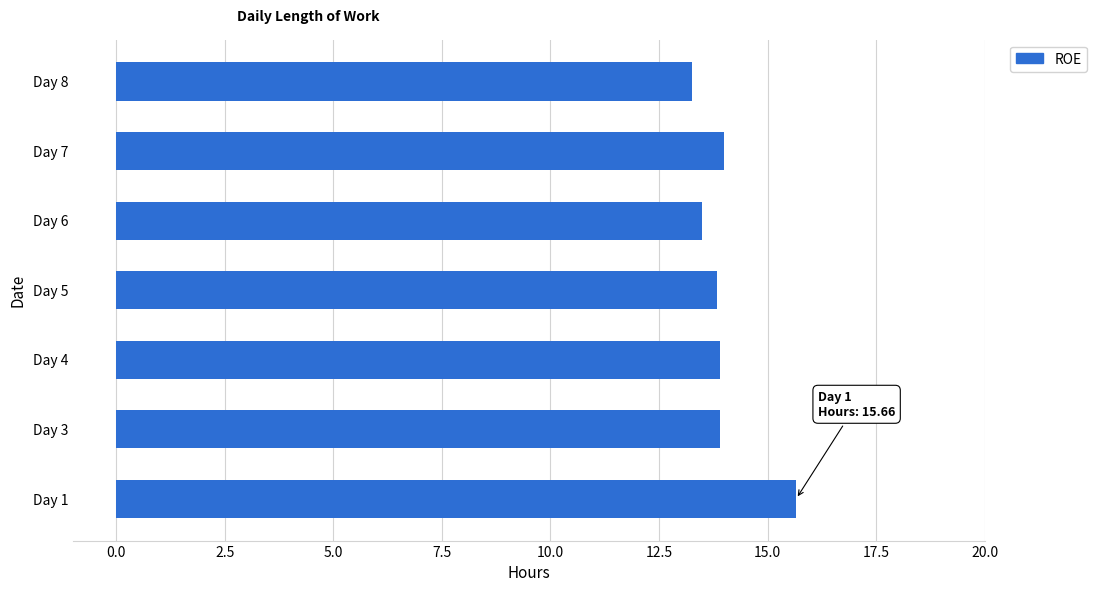

True or false: the data shows 23.0 at Day 8.

False